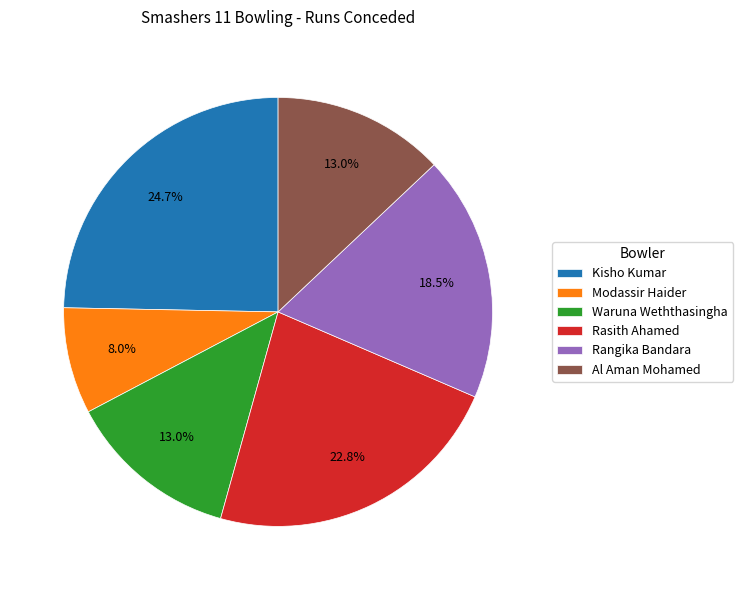

Does any single category account for the majority?

No